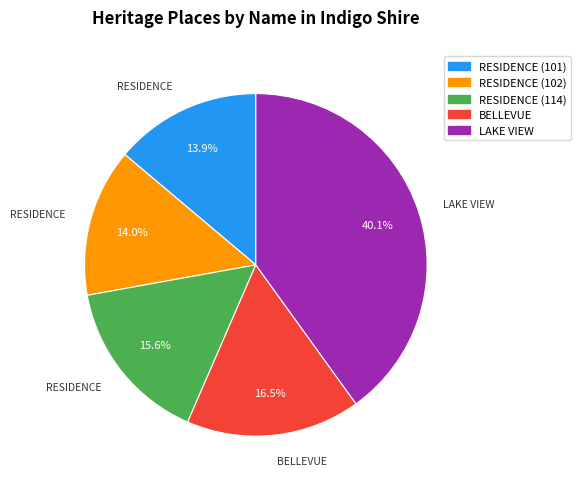

Combined, do BELLEVUE and RESIDENCE (101) account for over 50%?

No